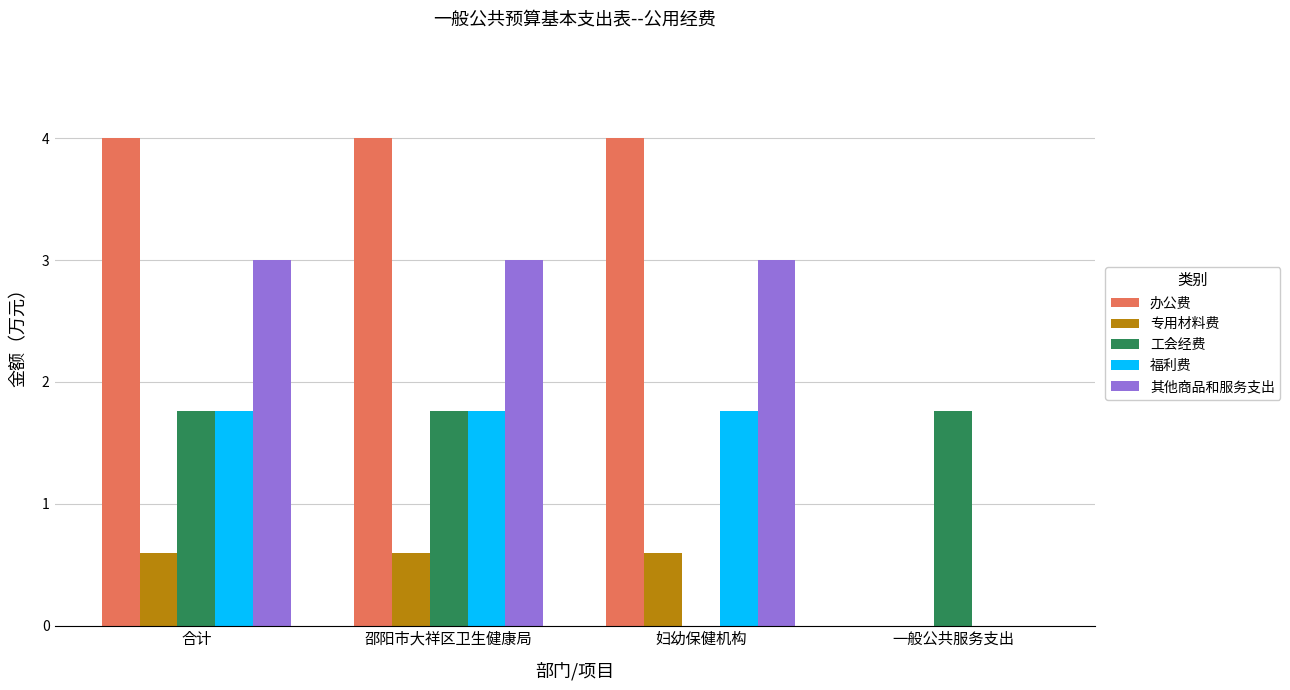

Between 合计 and 一般公共服务支出, which series saw the biggest shift?

办公费